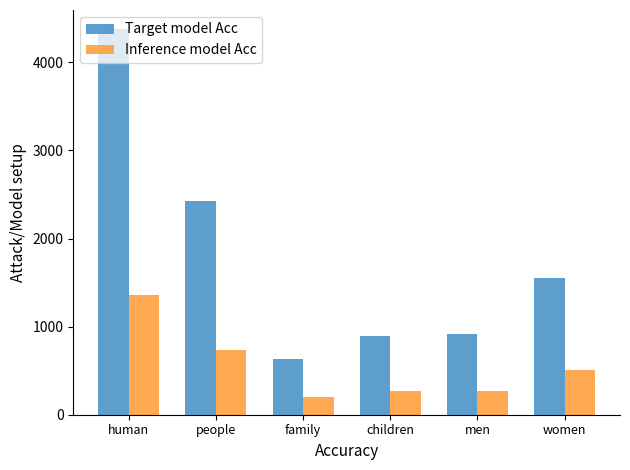

How many data points in Inference model Acc are above 511?

3